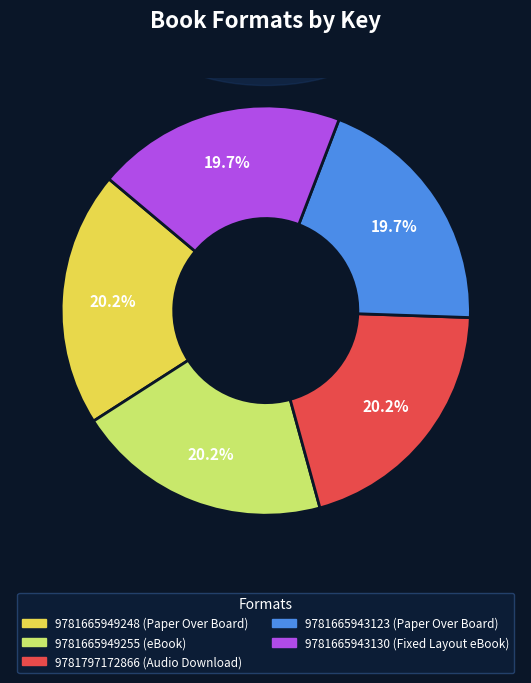

Approximately how many times larger is the value at 9781665943123 (Paper Over Board) compared to 9781665943130 (Fixed Layout eBook)?

1.0